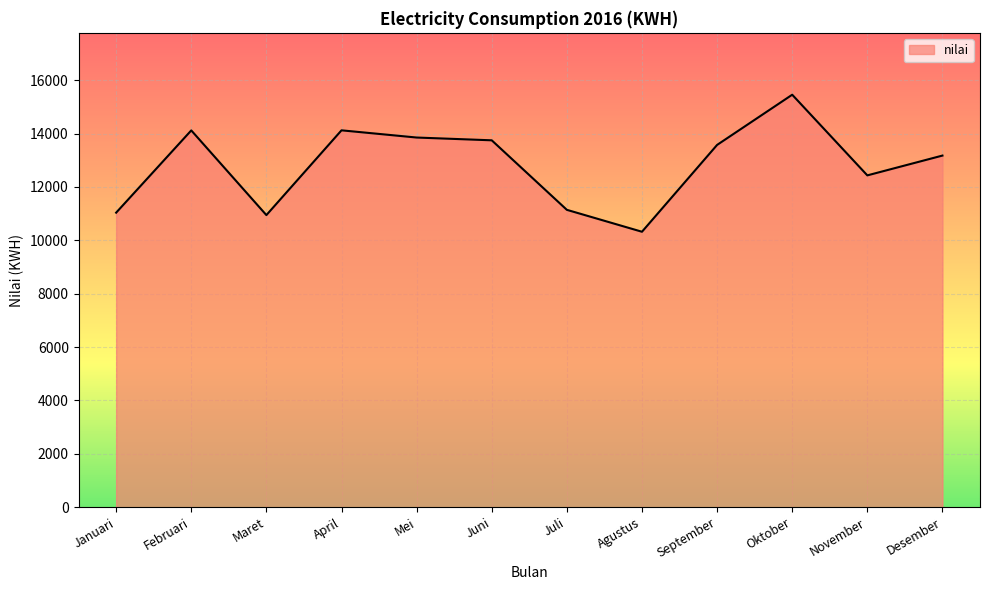

Between Juli and April, which is larger?

April